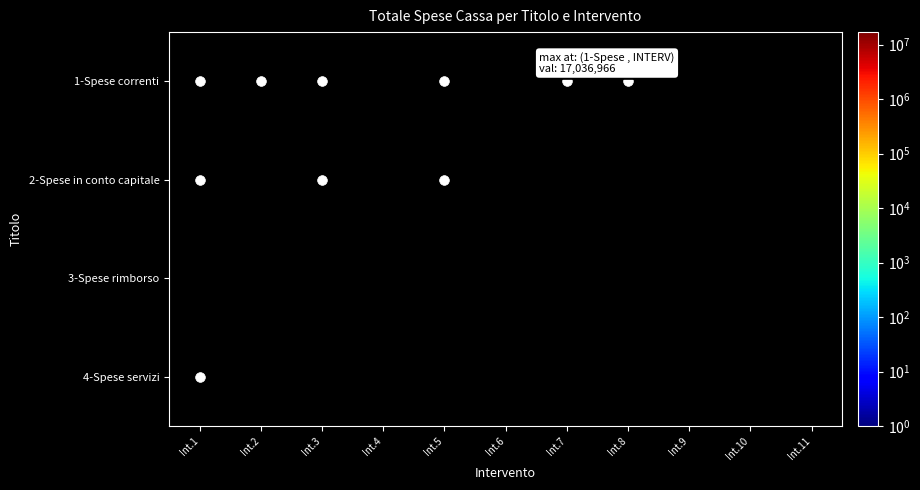

How many categories are shown in the chart?

11